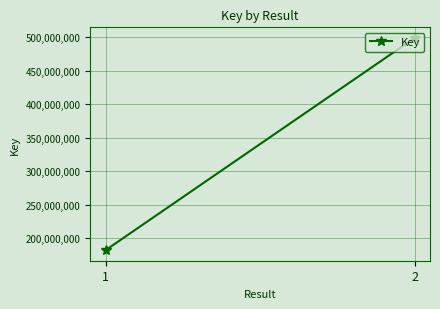

What is the approximate value at 1, to the nearest 10?

182286110